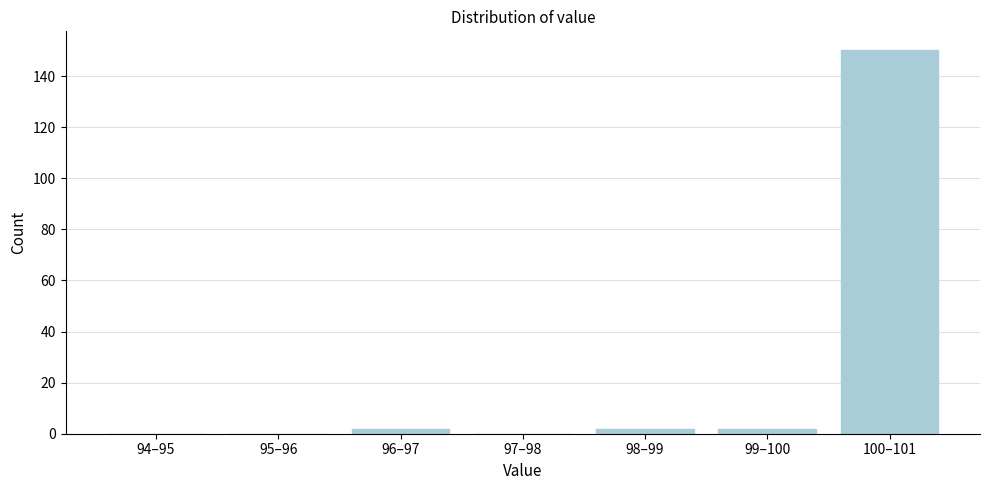

Reading left to right, extract all data points from this chart.

94–95=0	95–96=0	96–97=2	97–98=0	98–99=2	99–100=2	100–101=150